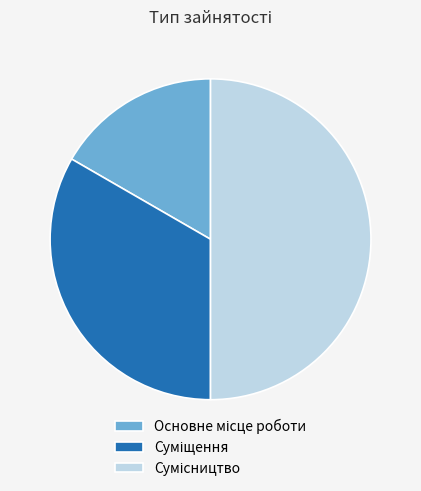

Combined, what portion of the pie is Сумісництво and Суміщення?

83.3%